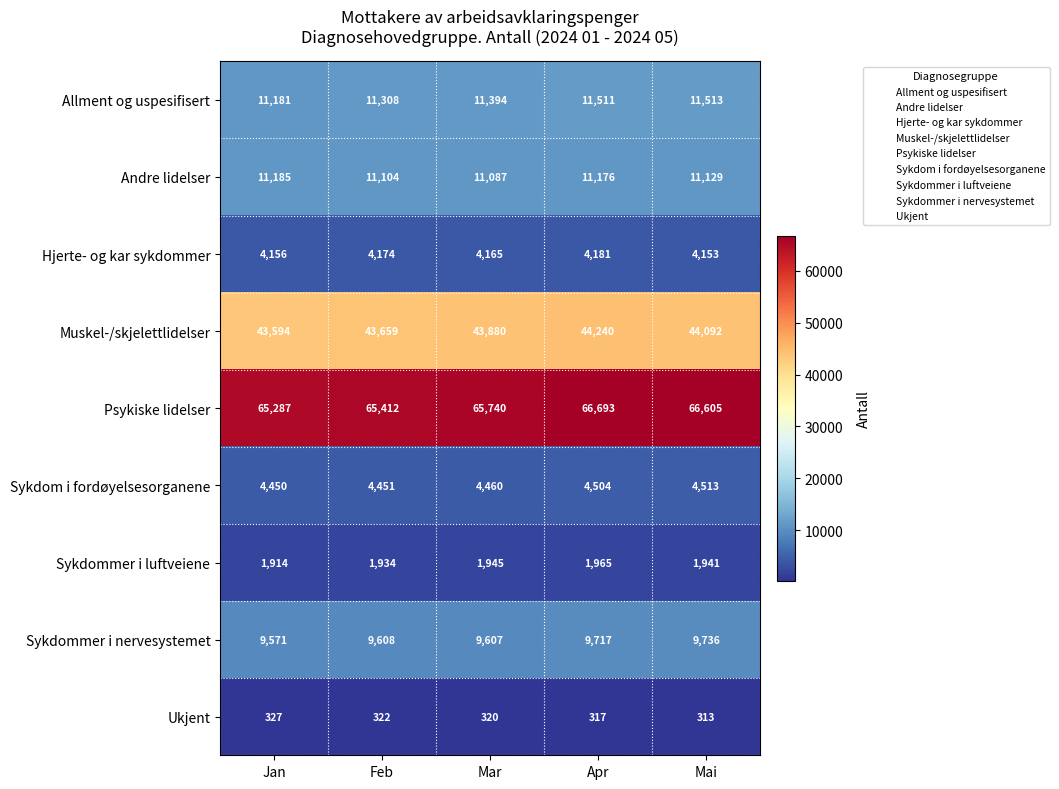

Rank the series at Mai from highest to lowest value.

Psykiske lidelser, Muskel-/skjelettlidelser, Allment og uspesifisert, Andre lidelser, Sykdommer i nervesystemet, Sykdom i fordøyelsesorganene, Hjerte- og kar sykdommer, Sykdommer i luftveiene, Ukjent